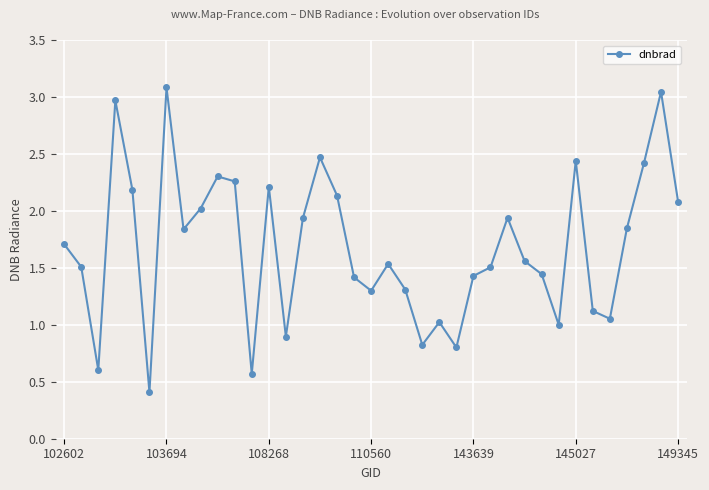

What is the value of the 7th point from the left?

3.1